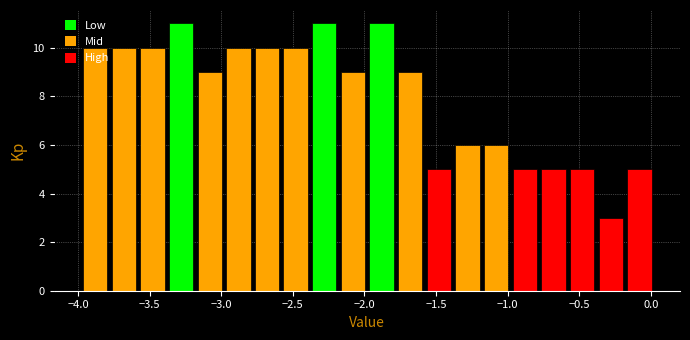

How tall is the bar that spans -0.78 to -0.58 on the x-axis? Neither the bar edges nor the heights are printed on the chart, so give them approximately, as read against the axes.

5